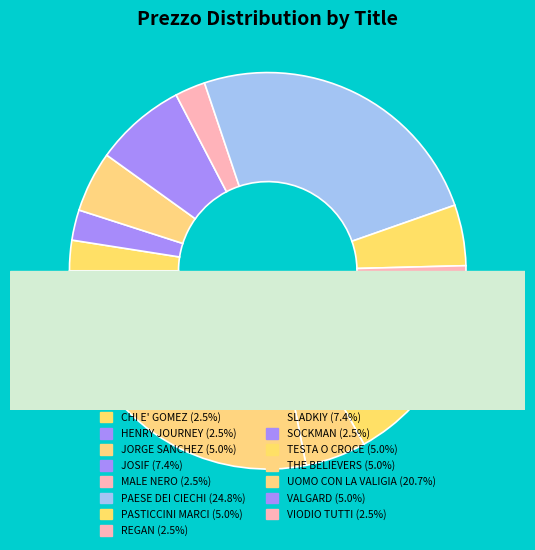

True or false: TESTA O CROCE (2) accounts for 1% of the total.

False